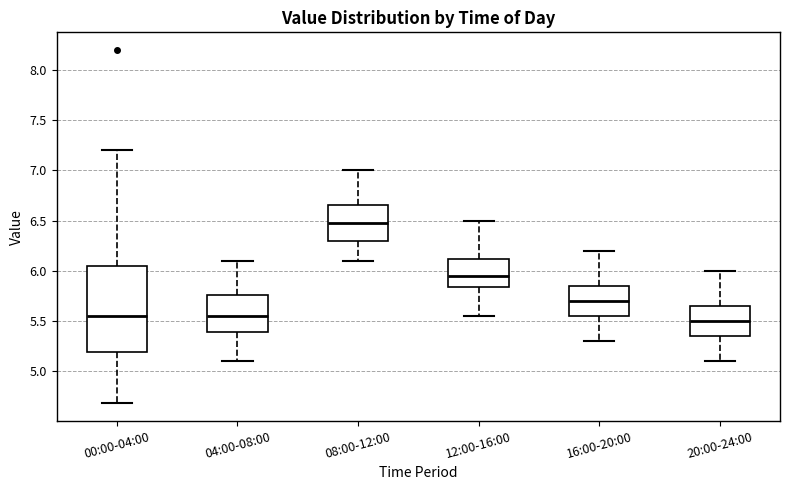

Where is the lower edge of the box for 12:00-16:00 on the y-axis? The values are not printed on the chart, so give them approximately, as read against the axis.

5.85